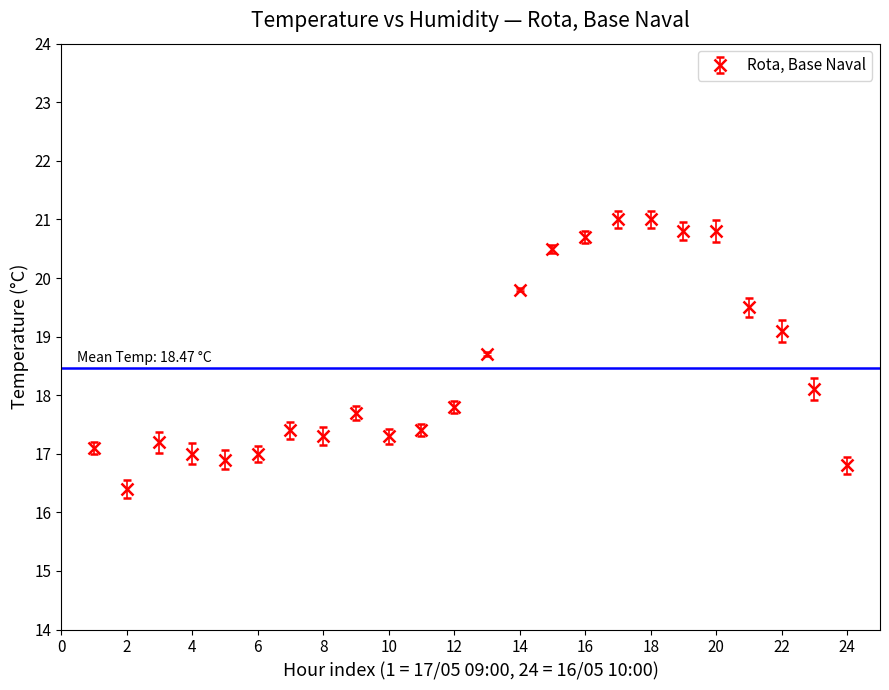

What is the value of the 20th point from the left?

20.8